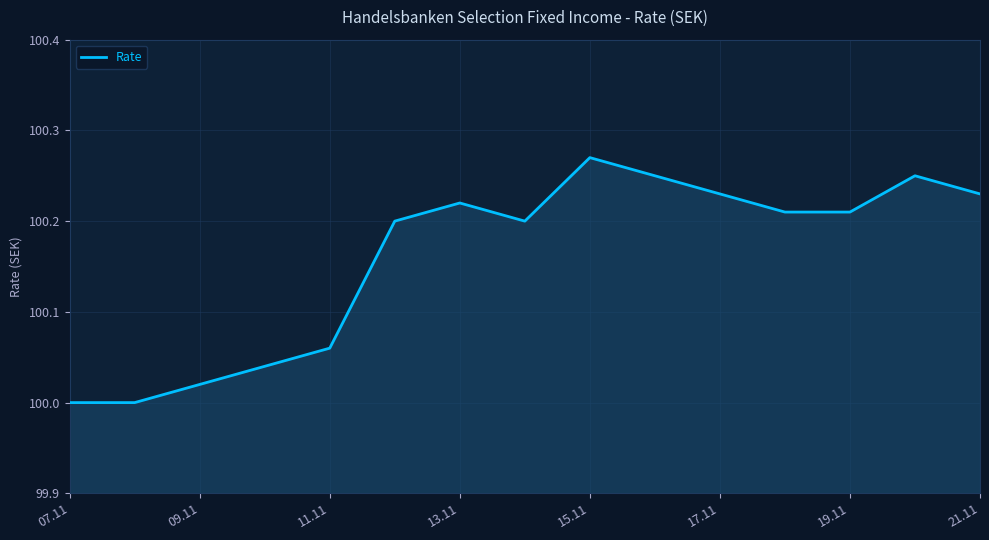

What is the difference between the maximum and minimum values?

0.3